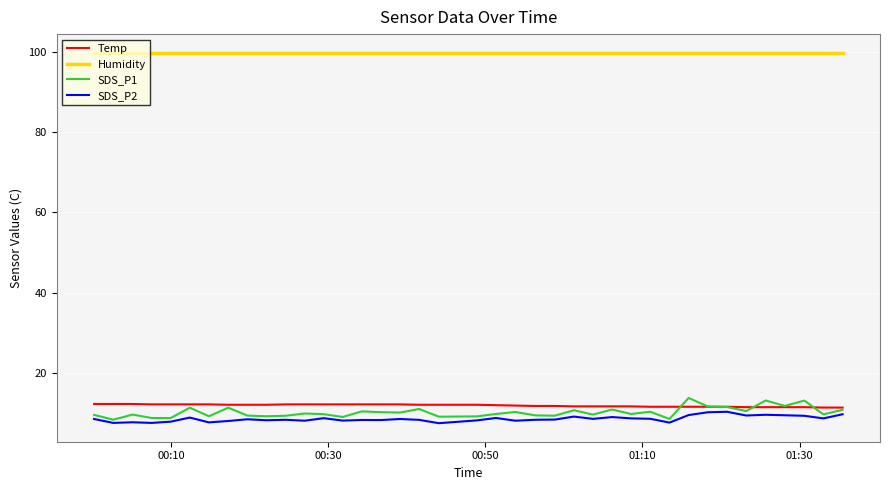

What is the maximum value for Temp?

12.2